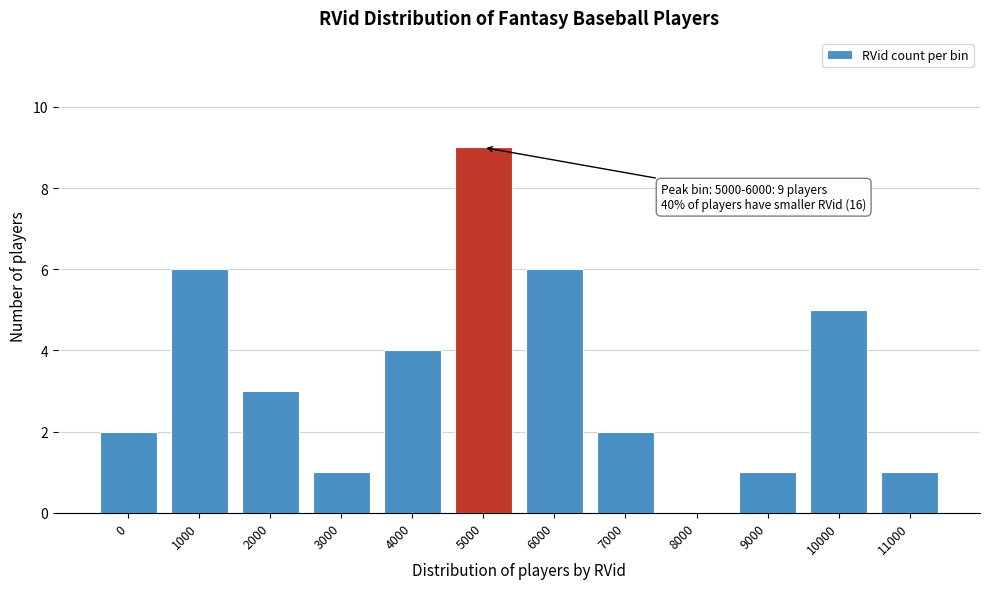

Reading left to right, list all the values displayed in this chart.

0=2	1000=6	2000=3	3000=1	4000=4	5000=9	6000=6	7000=2	8000=0	9000=1	10000=5	11000=1